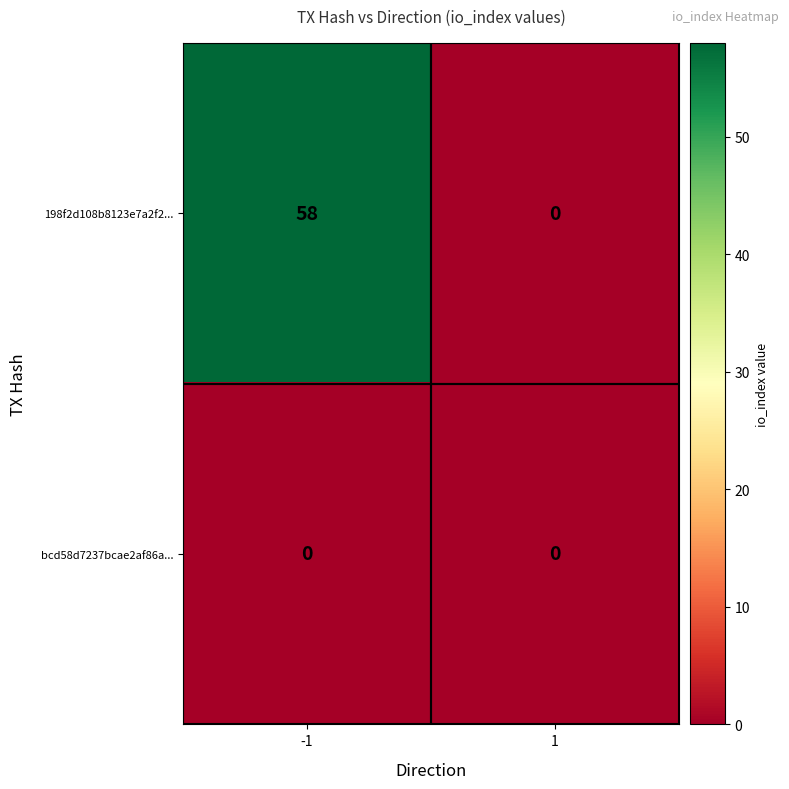

Rank the series by their average value, from highest to lowest.

198f2d108b8123e7a2f2..., bcd58d7237bcae2af86a...